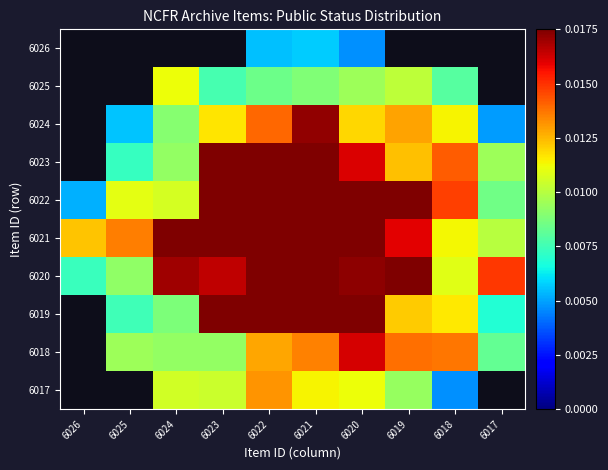

Which series has the largest total across all categories?

6021